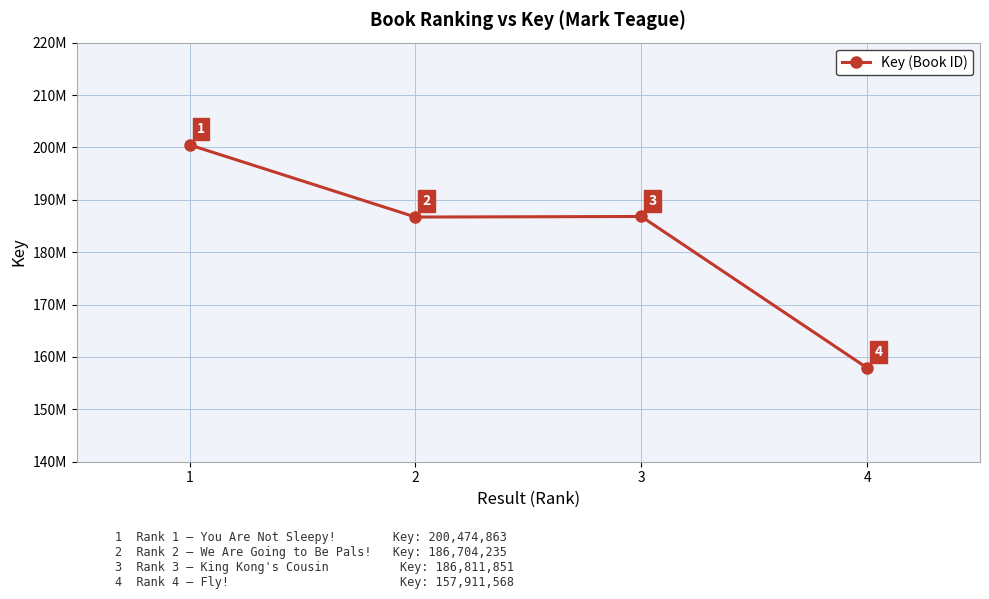

Reading left to right, what are all the values shown in this chart?

1=200474863	2=186704235	3=186811851	4=157911568